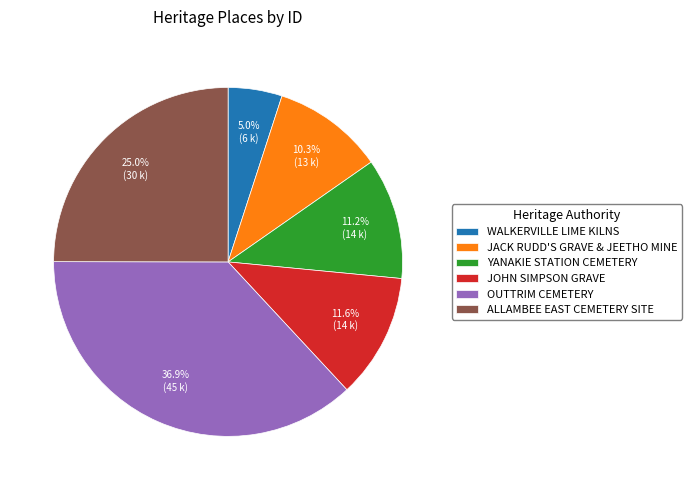

Does OUTTRIM CEMETERY represent more than half of the total?

No